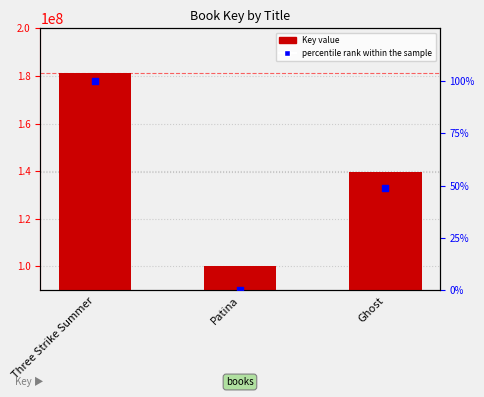

Which series contains the lowest Y value?

percentile rank within the sample